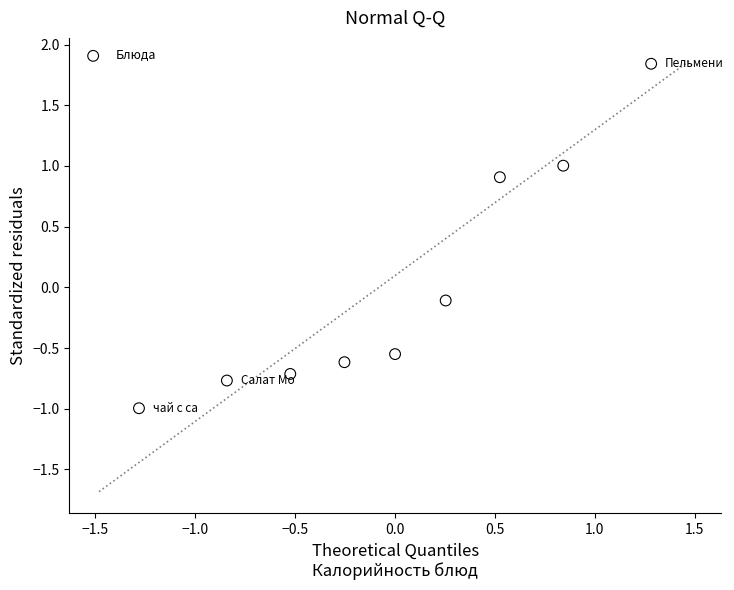

What is the range of Y values (max minus min)?

2.8